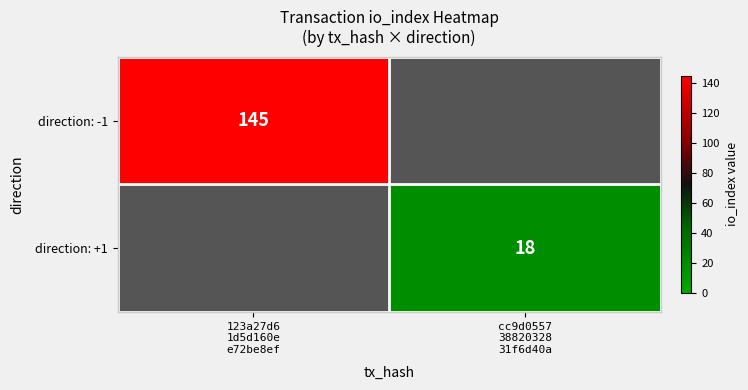

The value of direction: +1 at cc9d0557 38820328 31f6d40a is 18.0. True or false?

True